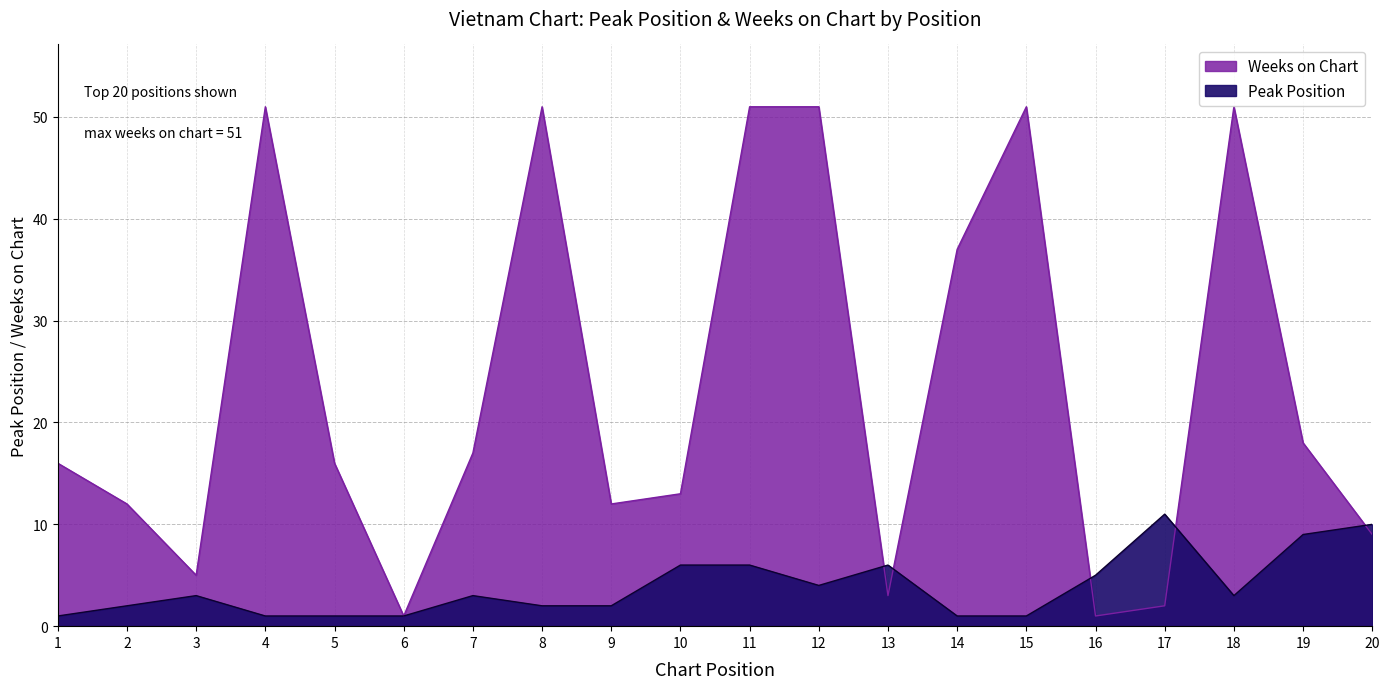

The Peak Position series shows 1 at 14. True or false?

False